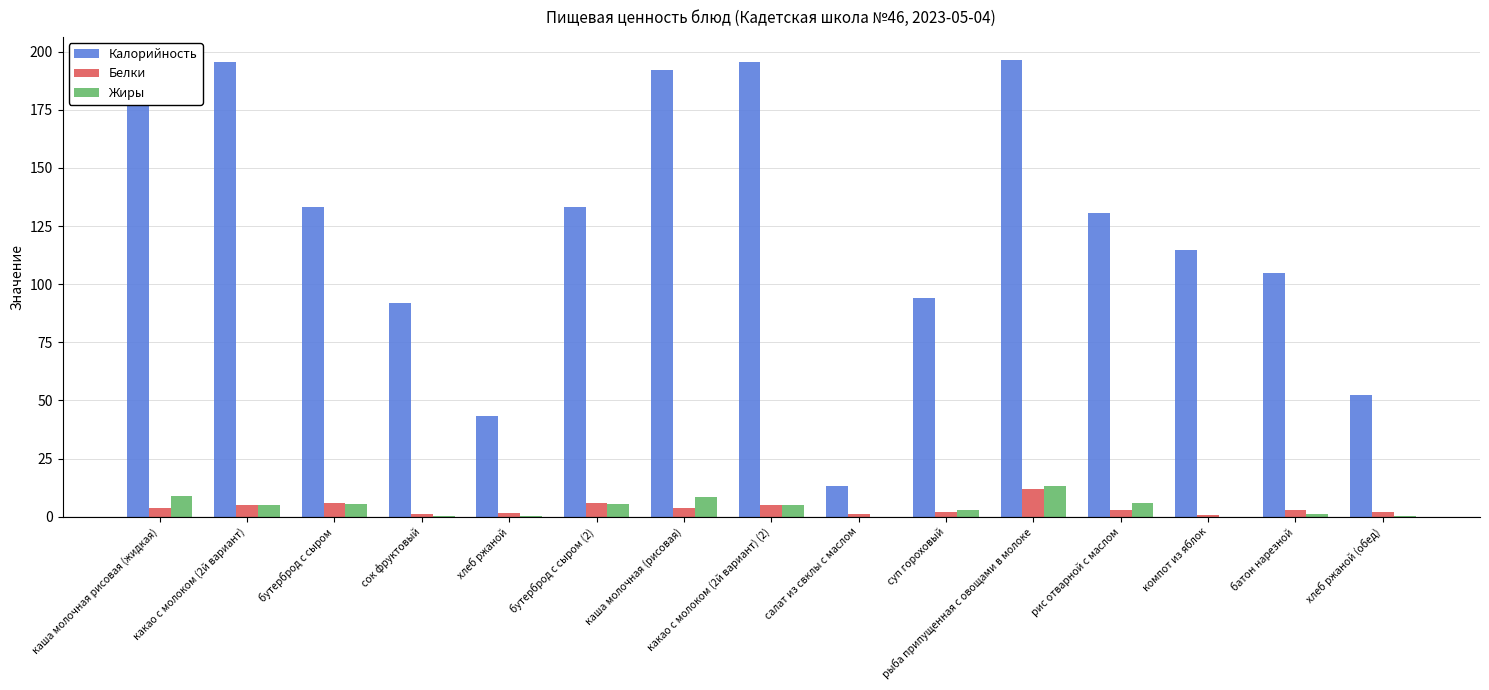

Count the number of categories in the chart.

15